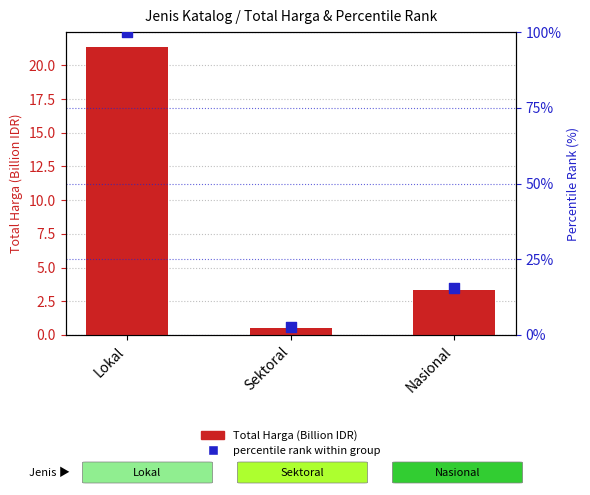

What are all the series names shown in the legend?

Total Harga (Billion IDR), percentile rank within group